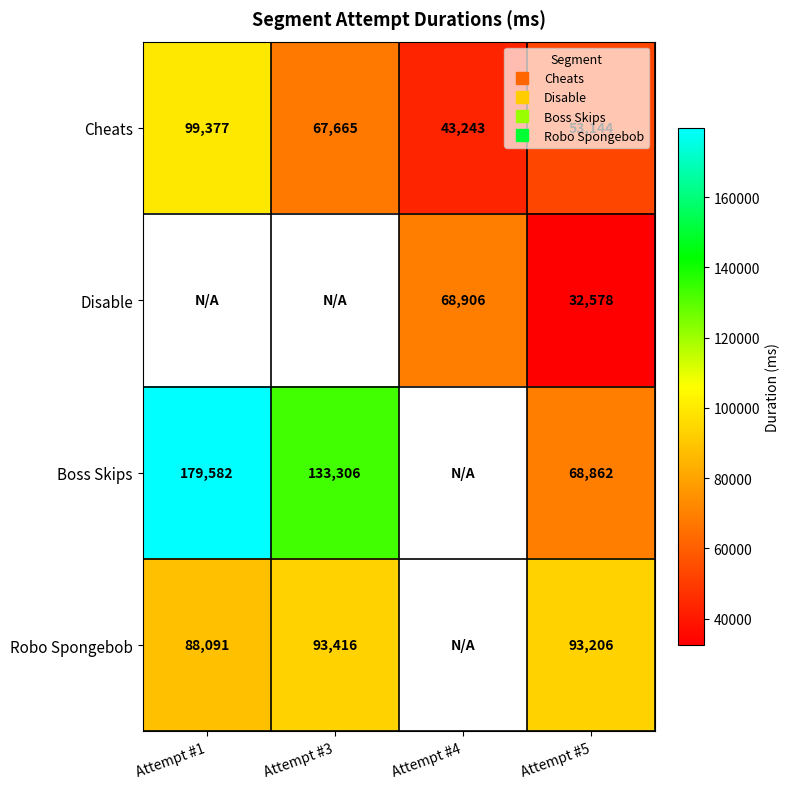

True or false: Disable has a value of 15552.7 at Attempt #5.

False